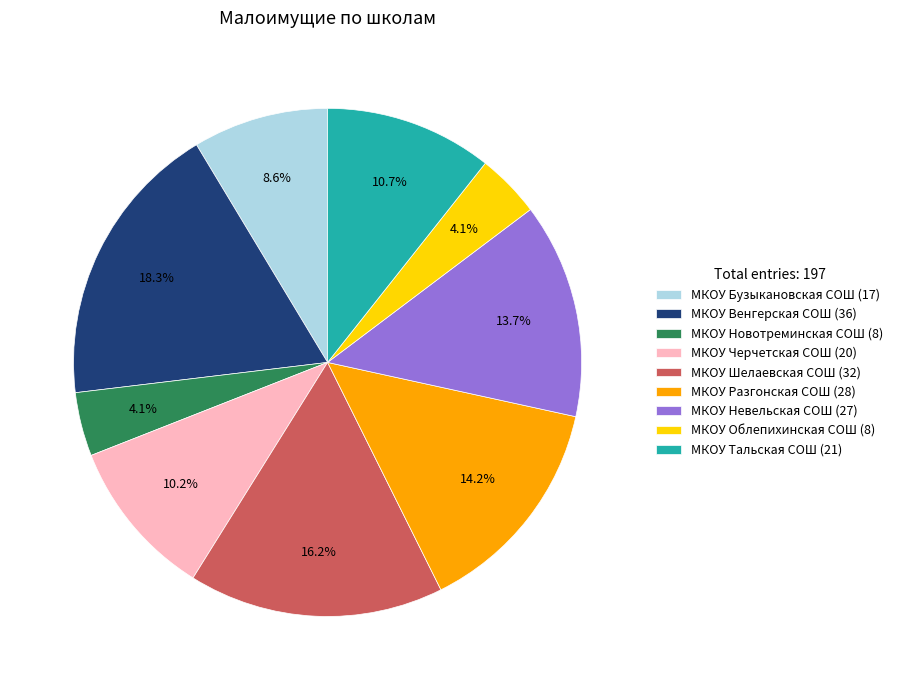

Is it true that МКОУ Шелаевская СОШ is 21% of the pie?

False